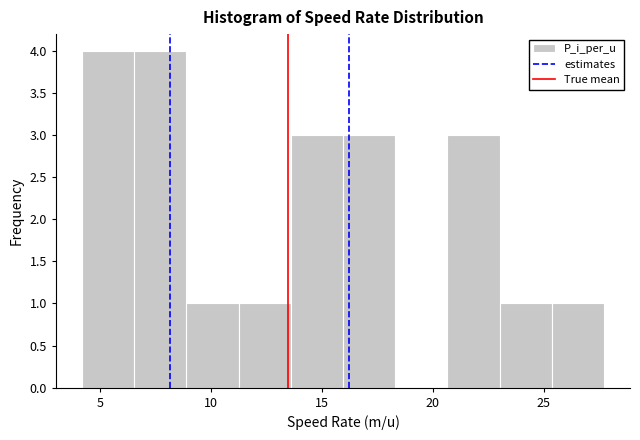

Reading left to right, transcribe this chart: for each bar, give the range it covers on the x-axis and its height. Neither the bar edges nor the heights are printed on the chart, so give them approximately, as read against the axes.

4.20 to 6.55: 4
6.55 to 8.90: 4
8.90 to 11.25: 1
11.25 to 13.60: 1
13.60 to 15.95: 3
15.95 to 18.30: 3
18.30 to 20.65: 0
20.65 to 23.00: 3
23.00 to 25.35: 1
25.35 to 27.70: 1